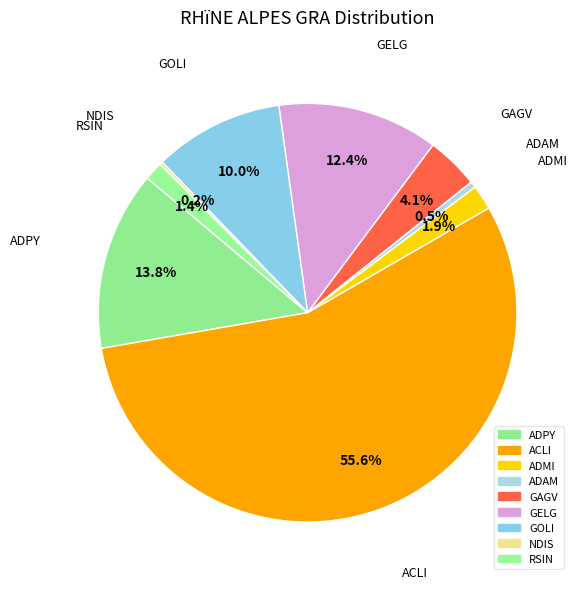

Rank the categories by value from highest to lowest.

ACLI, ADPY, GELG, GOLI, GAGV, ADMI, RSIN, ADAM, NDIS